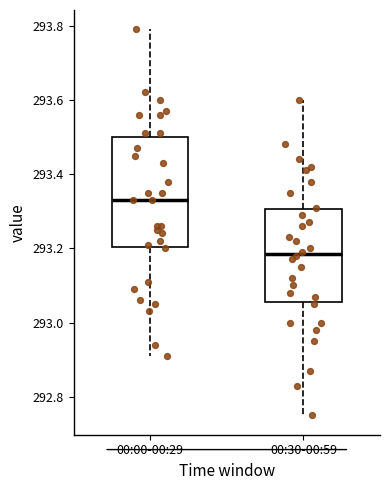

Reading left to right, transcribe this box plot: for each box, give where its median line is, the range the box spans, and where its two whiskers end, as read against the y-axis. The values are not printed on the chart, so give them approximately, as read against the axis.

00:00-00:29: median 293.34, box 293.20 to 293.50, whiskers 292.92 to 293.80
00:30-00:59: median 293.18, box 293.06 to 293.30, whiskers 292.76 to 293.60